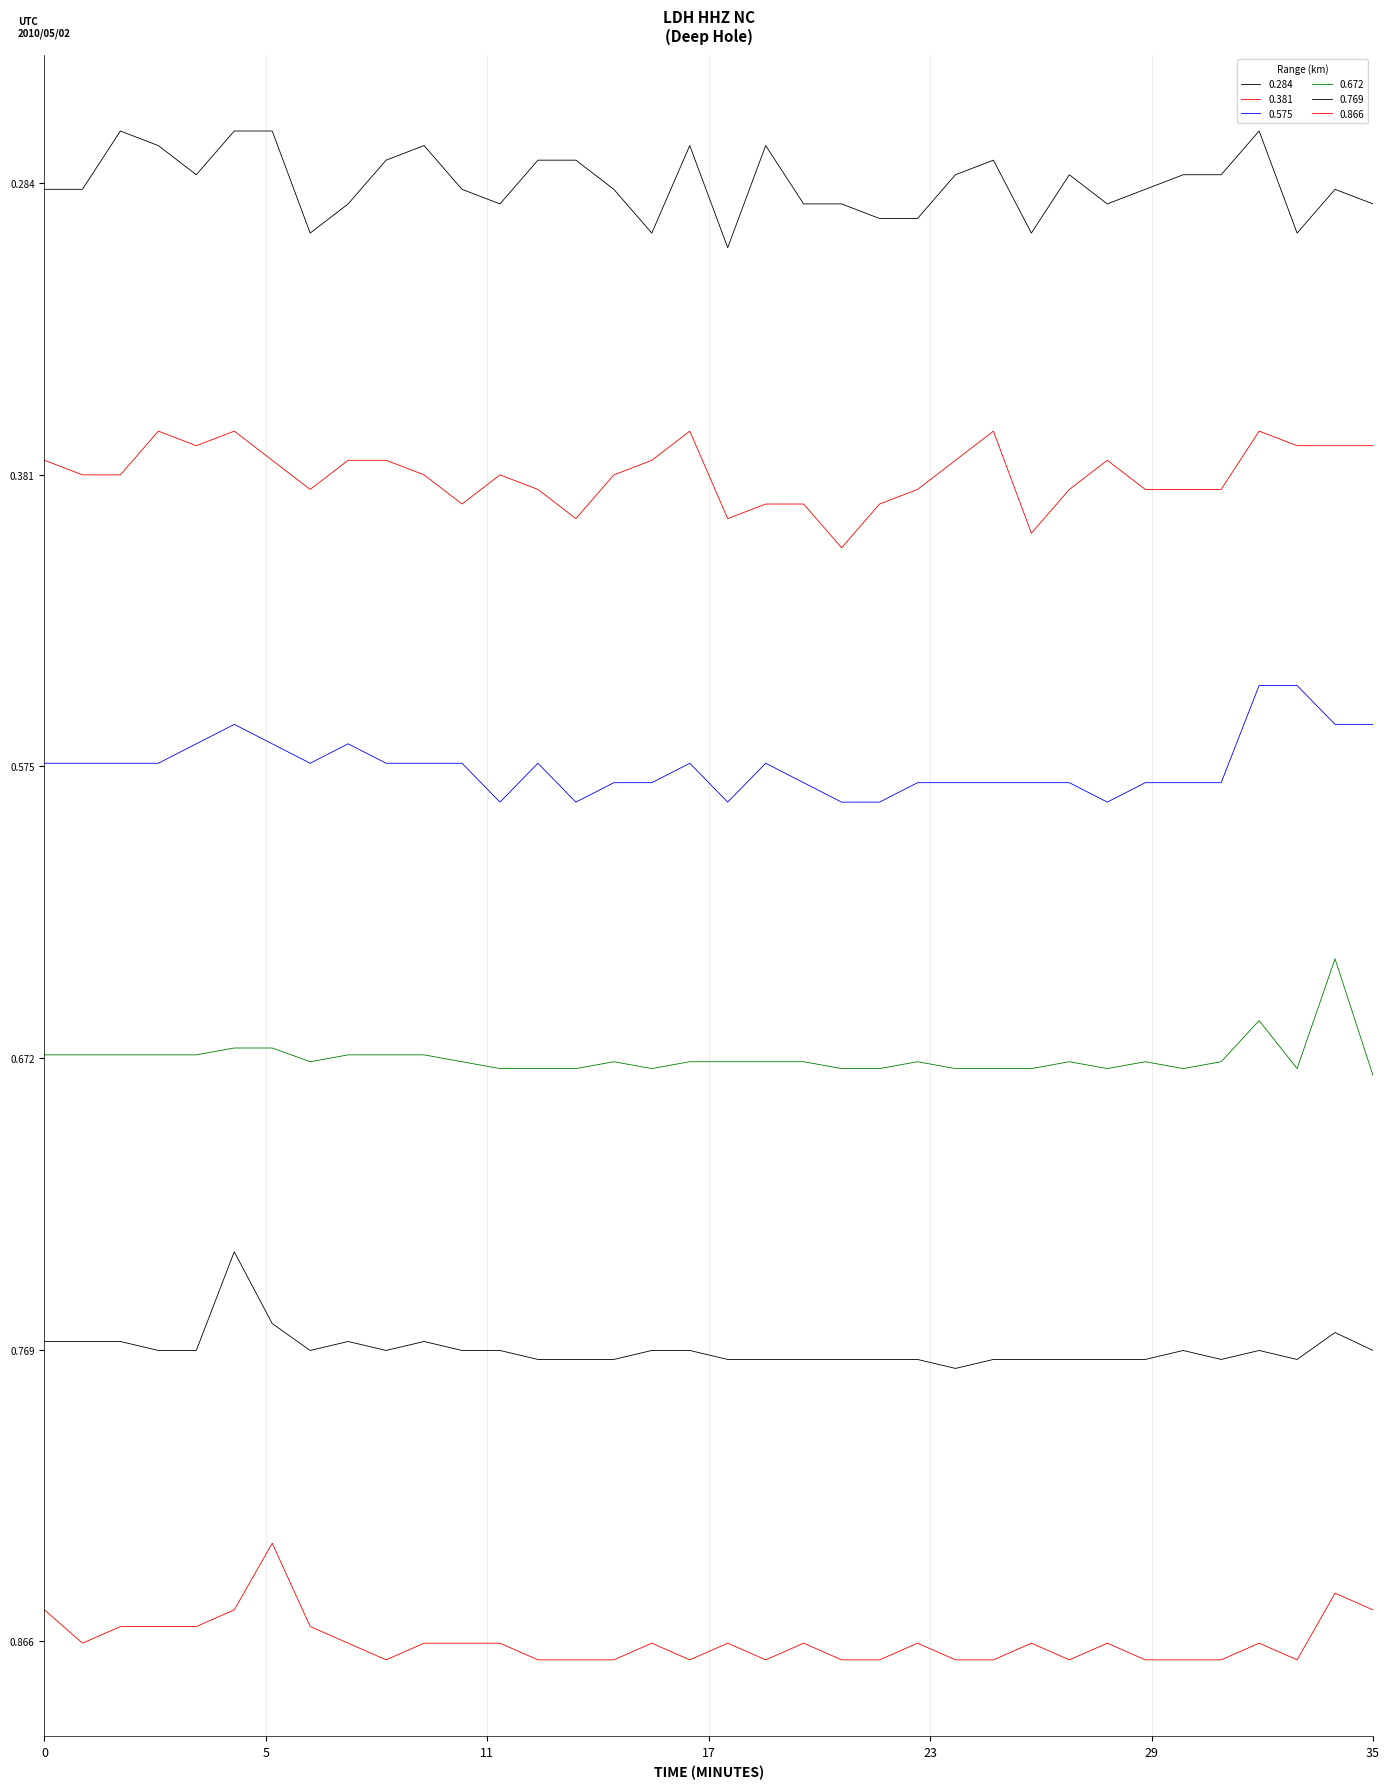

Does the chart display data point markers on the line(s)?

No